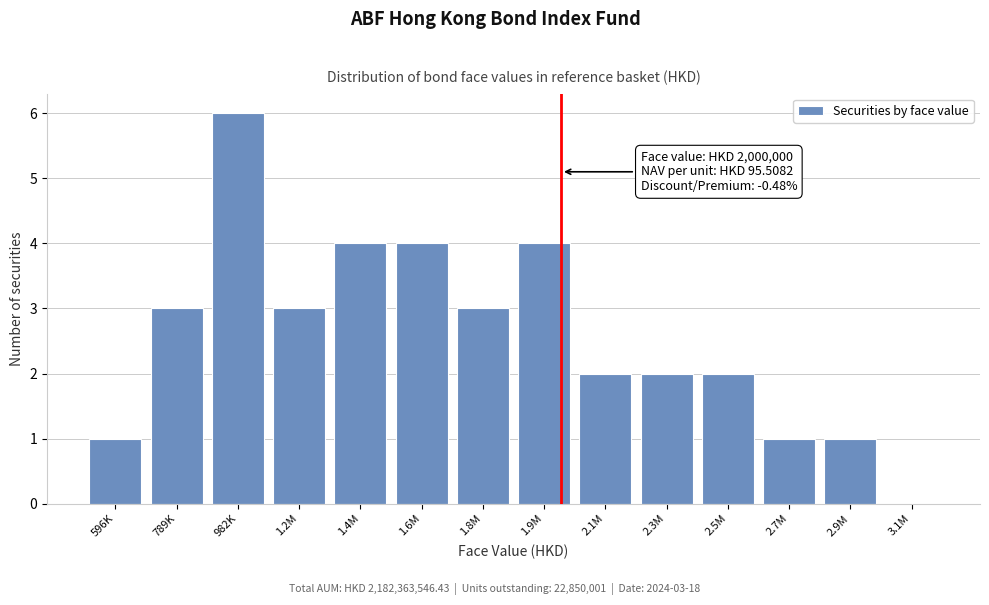

Reading left to right, what are all the values shown in this chart?

596K=1	789K=3	982K=6	1.2M=3	1.4M=4	1.6M=4	1.8M=3	1.9M=4	2.1M=2	2.3M=2	2.5M=2	2.7M=1	2.9M=1	3.1M=0